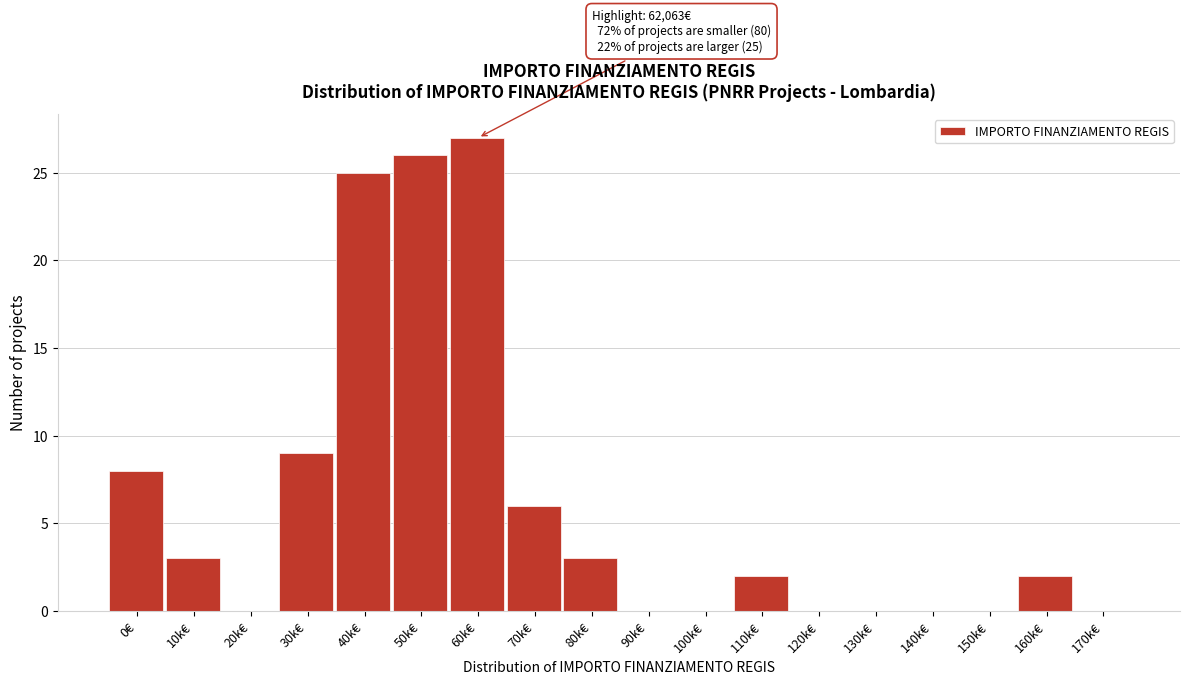

Reading left to right, transcribe all the data shown in this chart.

0€=8	10k€=3	20k€=0	30k€=9	40k€=25	50k€=26	60k€=27	70k€=6	80k€=3	90k€=0	100k€=0	110k€=2	120k€=0	130k€=0	140k€=0	150k€=0	160k€=2	170k€=0